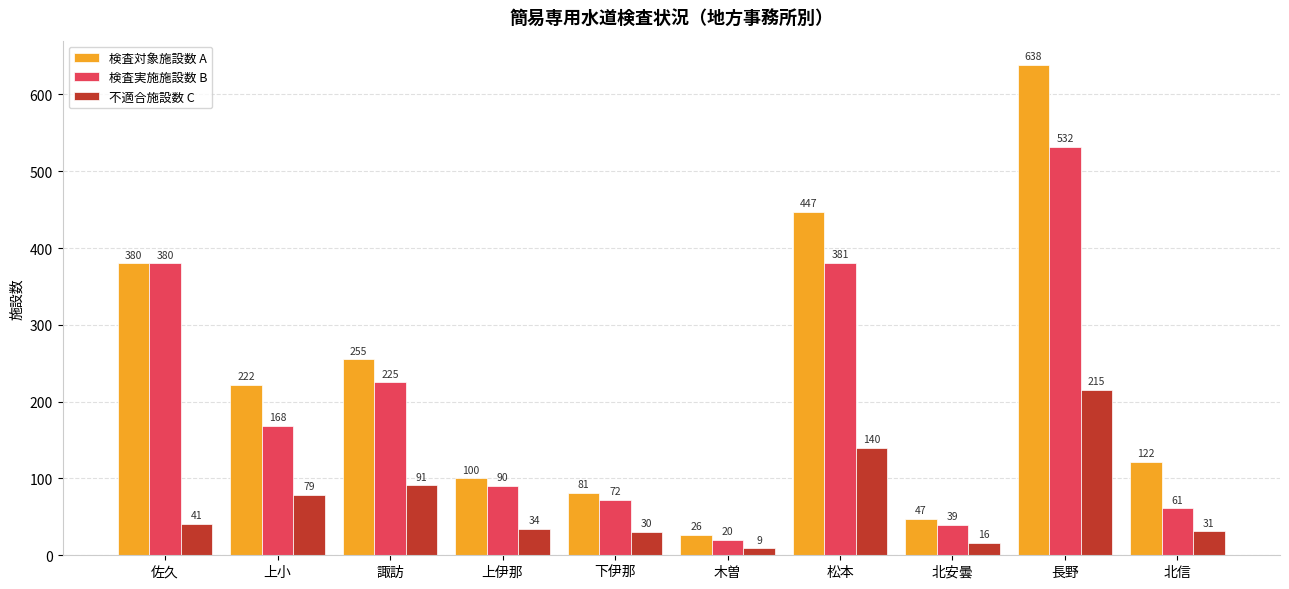

At 下伊那, list the series in order from largest to smallest.

検査対象施設数 A, 検査実施施設数 B, 不適合施設数 C